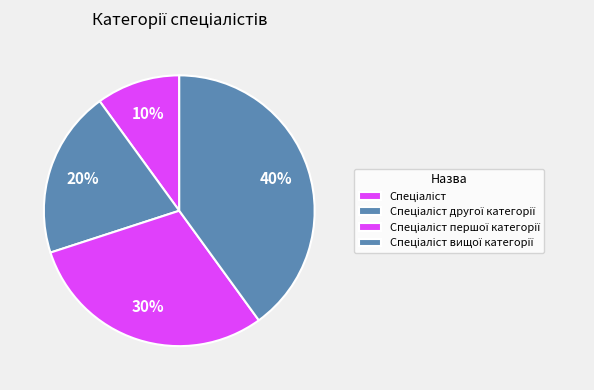

True or false: Спеціаліст першої категорії accounts for 36% of the total.

False